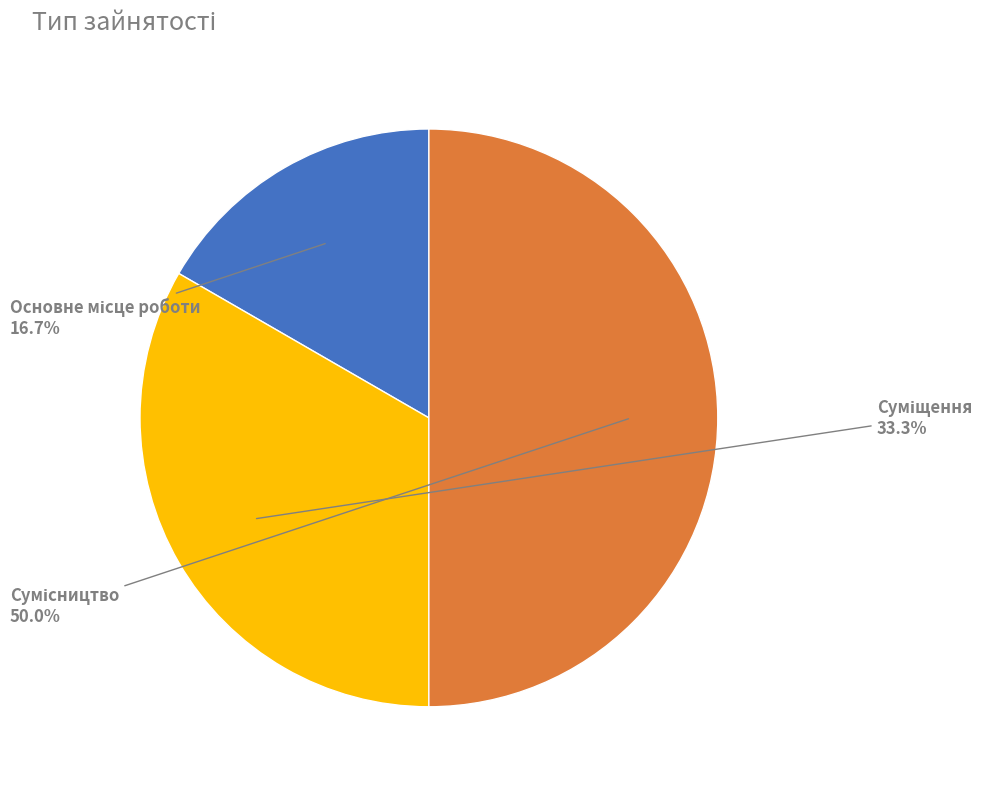

How many slices are in this pie chart?

3